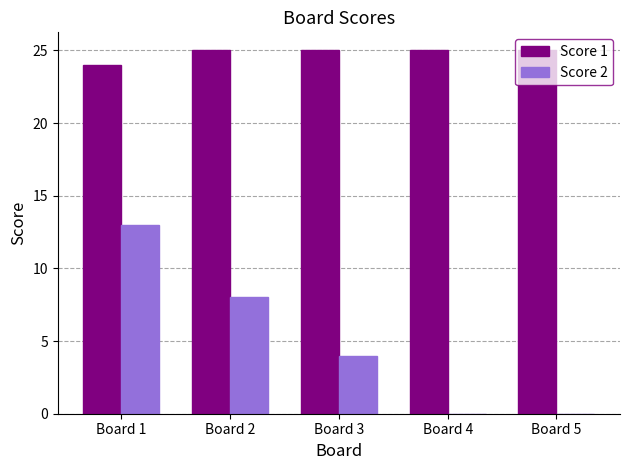

What is the average value of the Score 2 series?

5